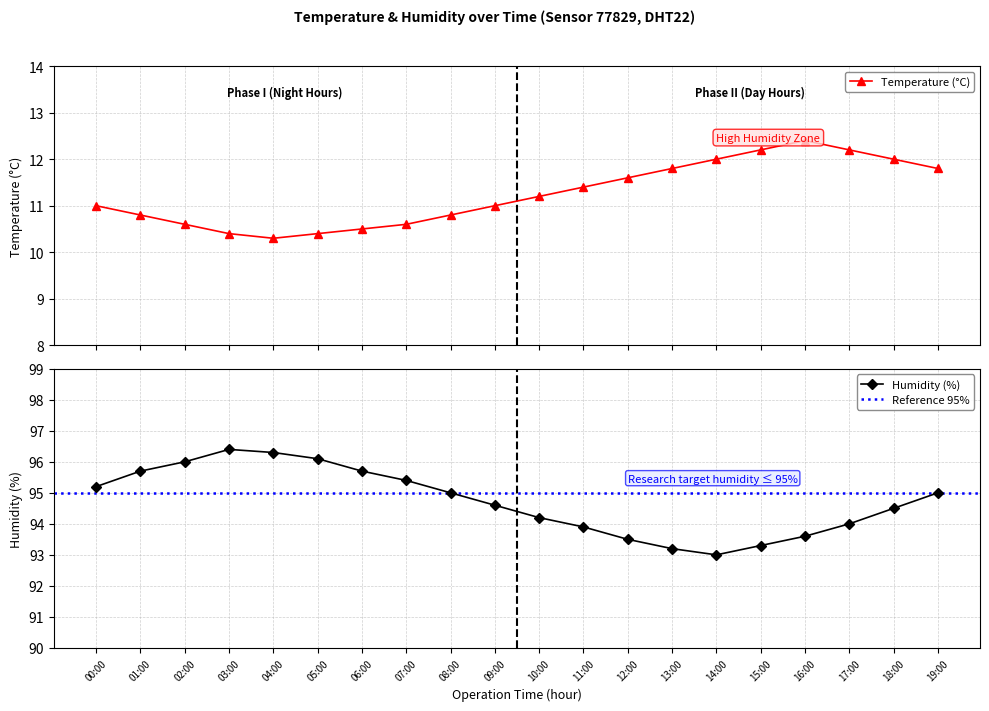

At which category is the sum across all series the highest?

03:00